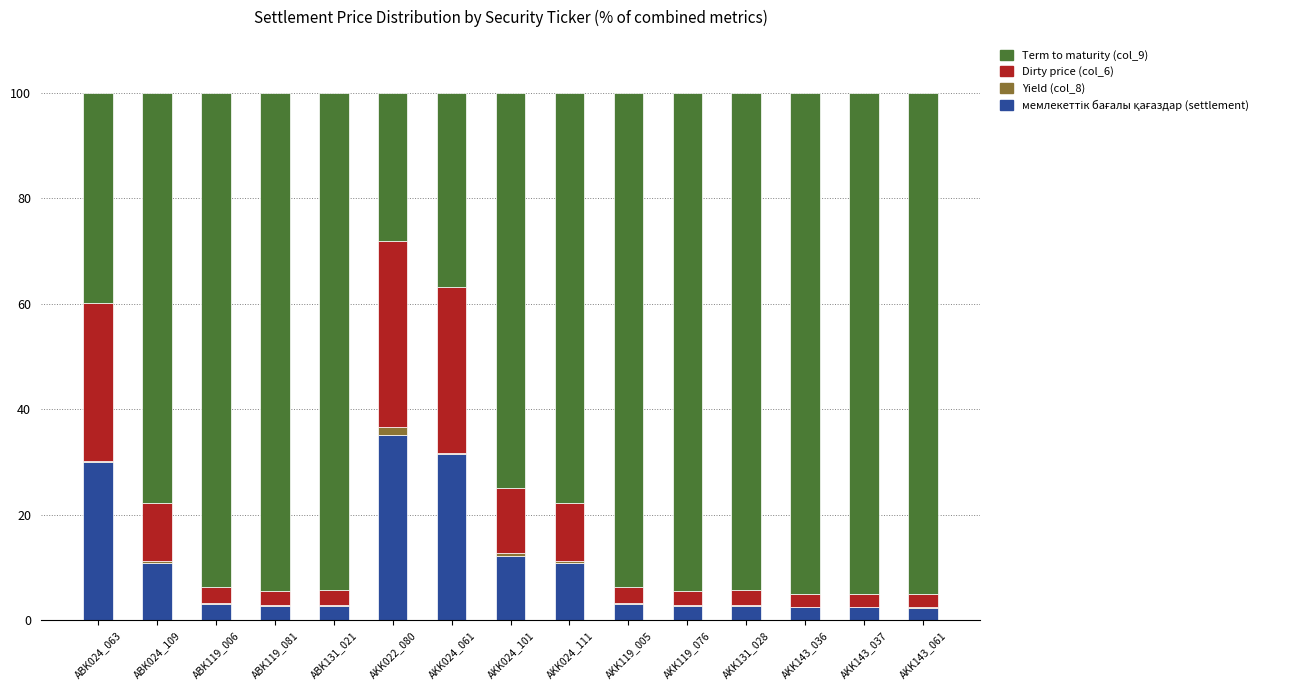

Which series has the largest total across all categories?

Term to maturity (col_9)